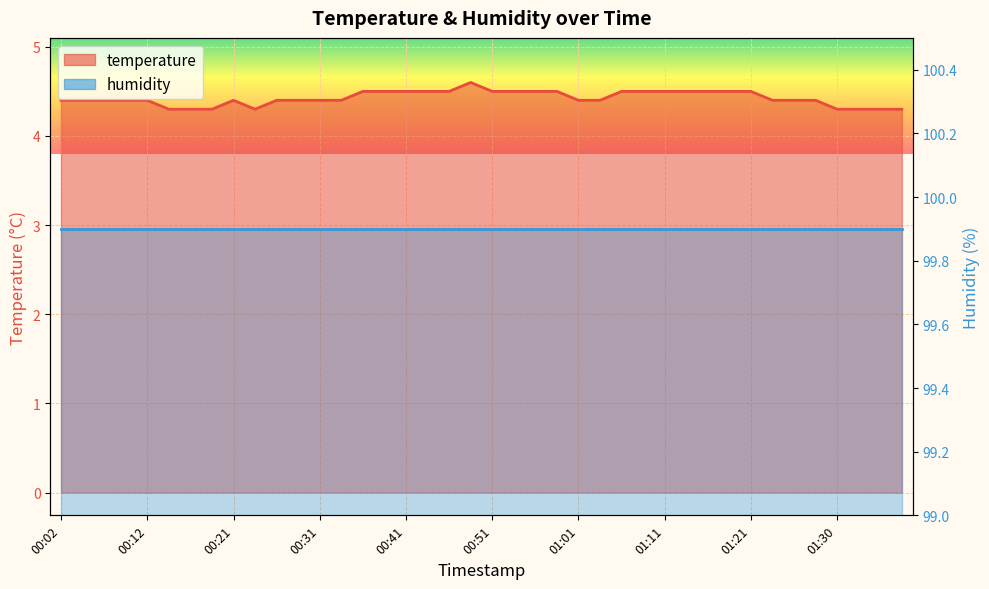

What is the label of the 7th point from the right?

01:23